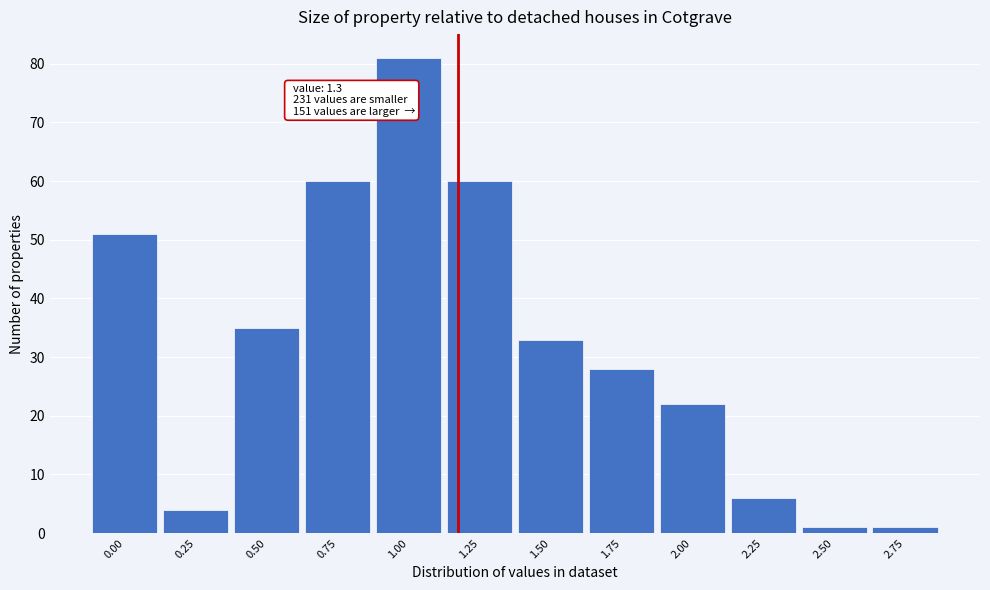

Reading left to right, list all the values displayed in this chart.

51	4	35	60	81	60	33	28	22	6	1	1